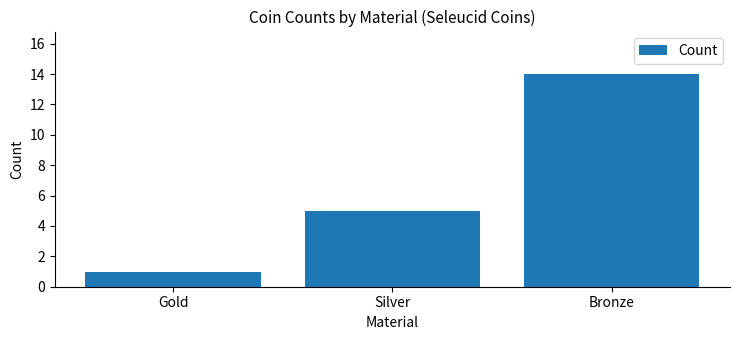

What is the ratio of the value at Silver to the value at Gold?

5.0